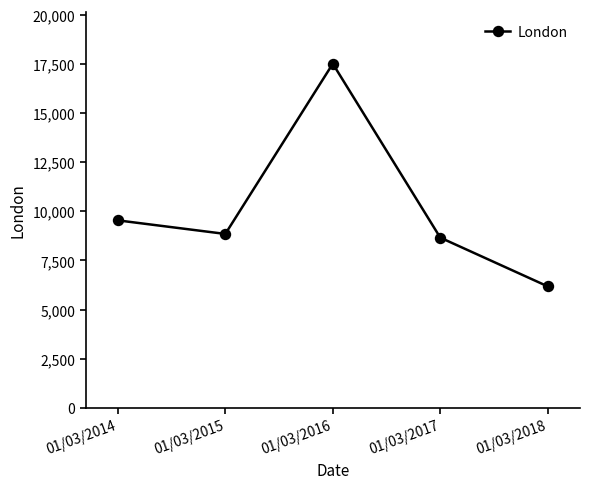

What is the sum of the values at 01/03/2015 and 01/03/2018?

15027